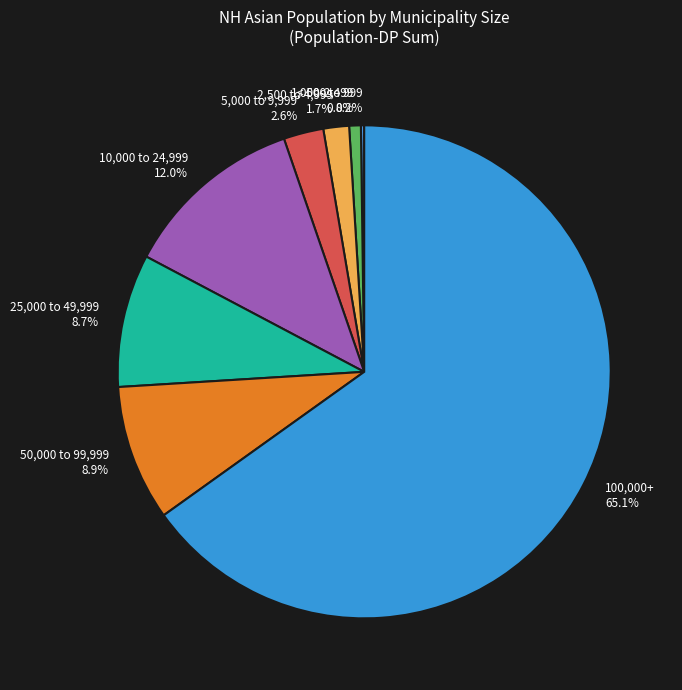

Between 10,000 to 24,999 12.0% and 50,000 to 99,999 8.9%, which is larger?

10,000 to 24,999 12.0%